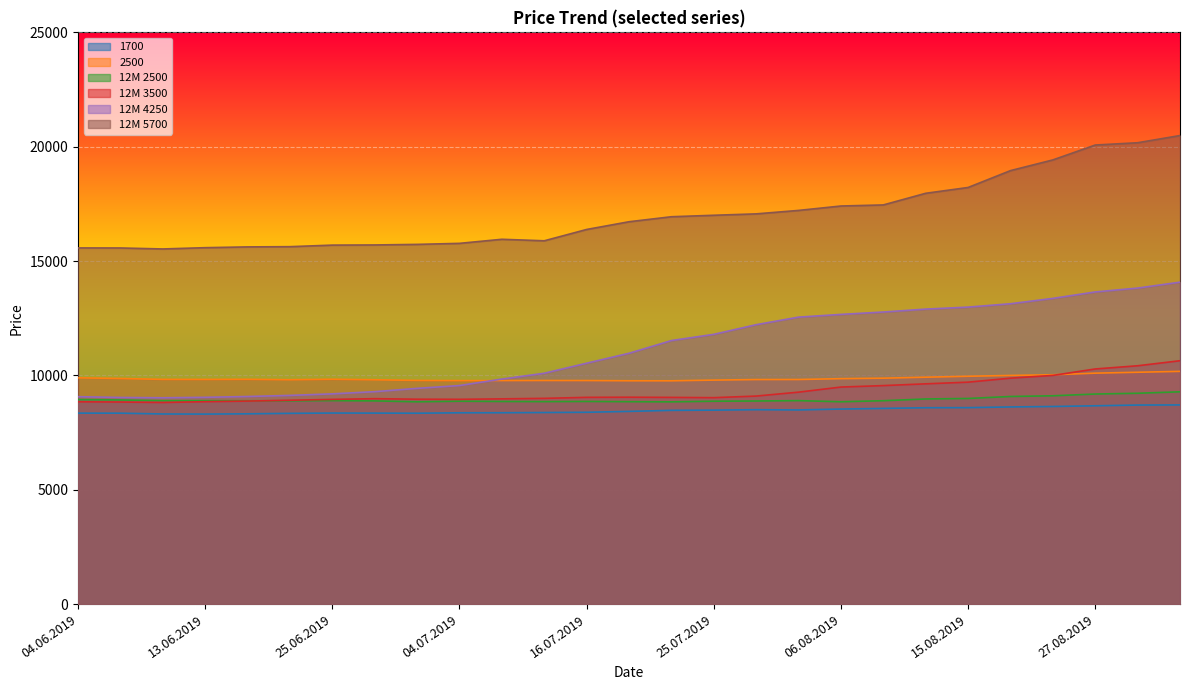

What is the highest value of the 1700 series?

8710